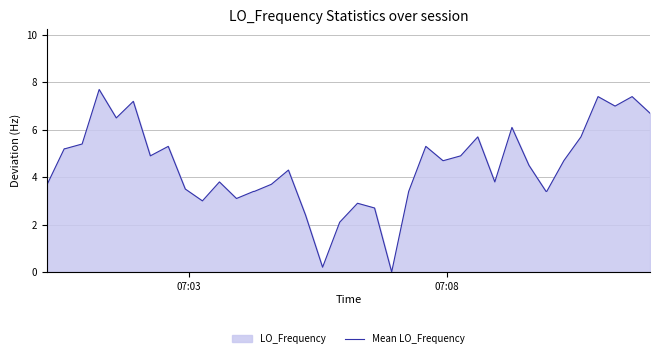

What is the difference between the maximum and minimum values?

7.7